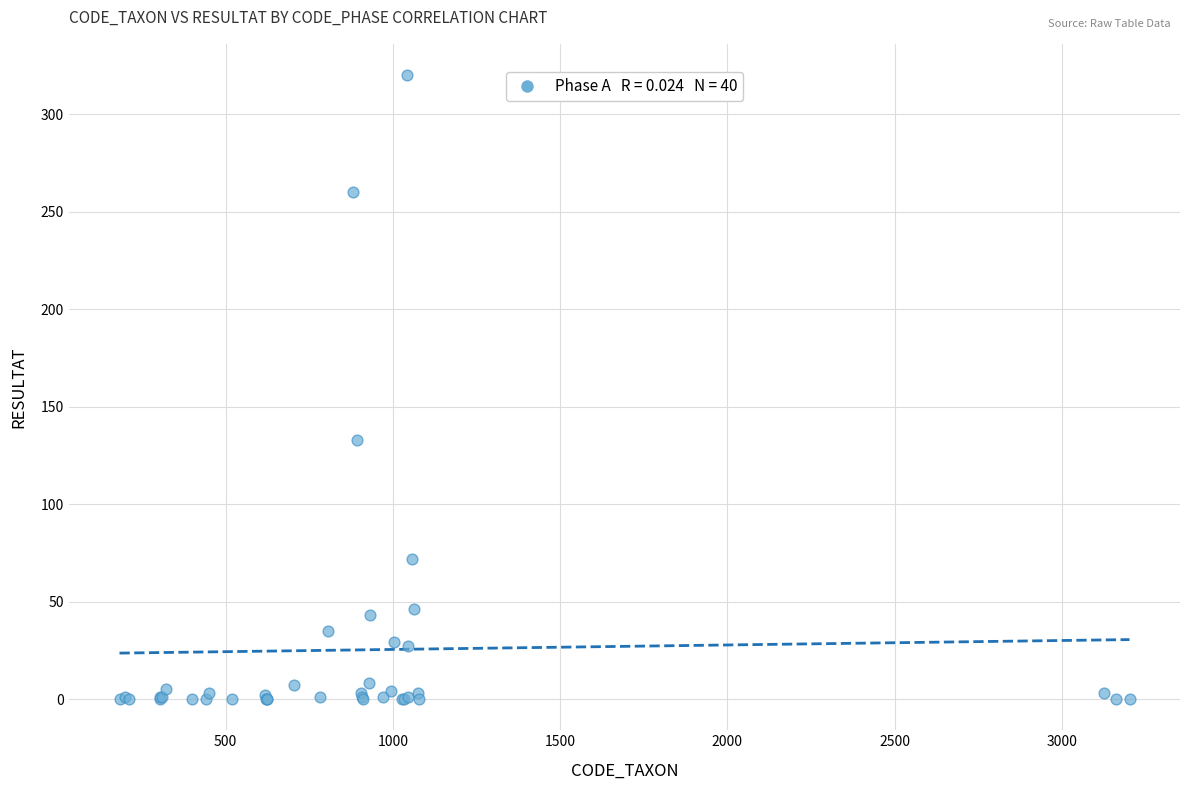

What Y value in the scatter plot is closest to 160?

133